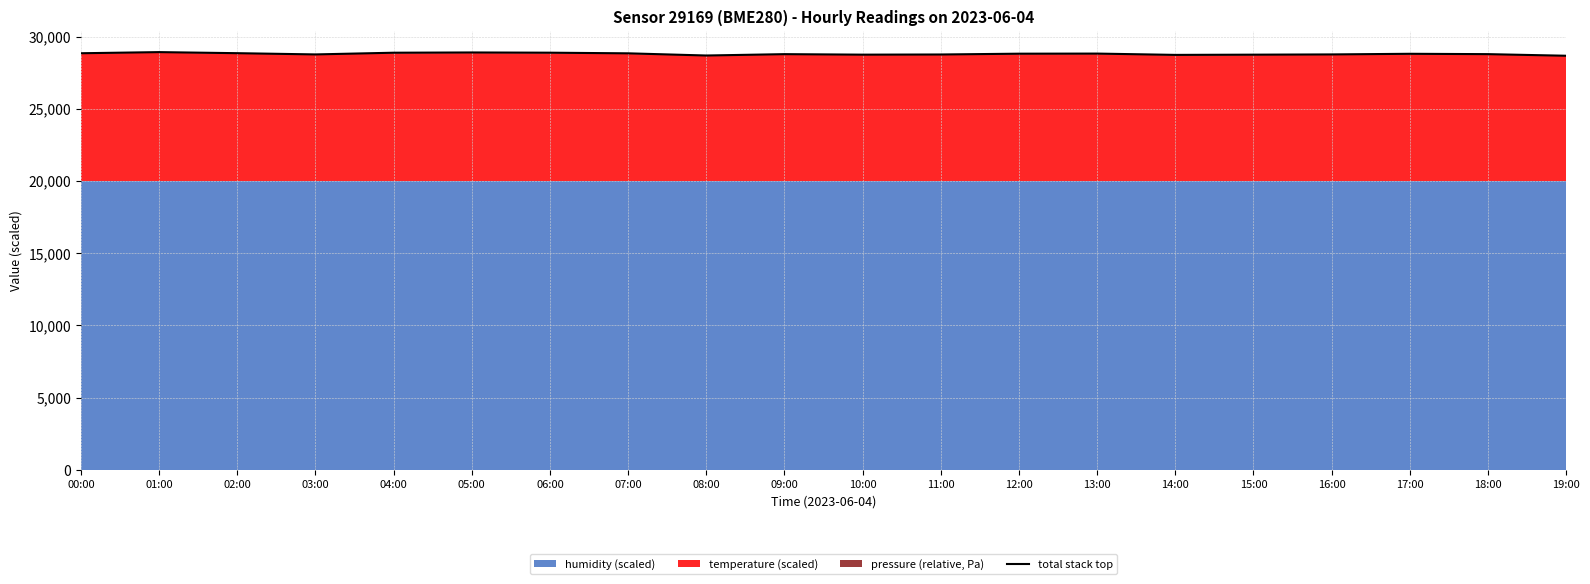

How many points are higher than both their immediate neighbors (excluding endpoints)?

5